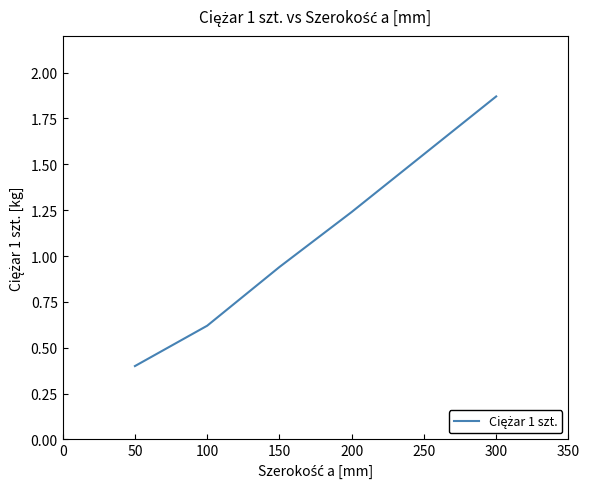

What is the ratio of the value at 100 to the value at 200?

0.5